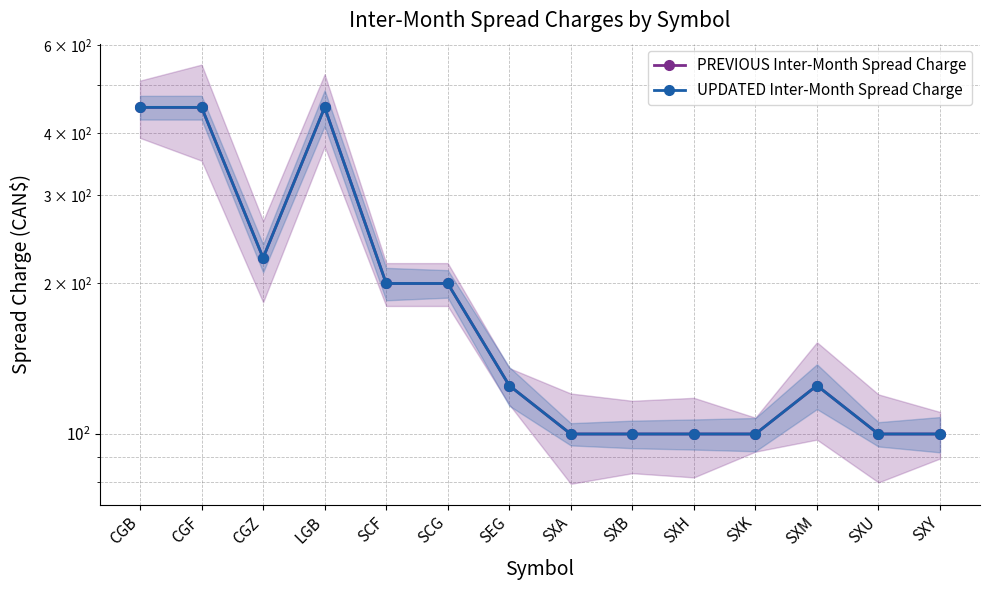

Is it true that PREVIOUS Inter-Month Spread Charge equals 787 at LGB?

False